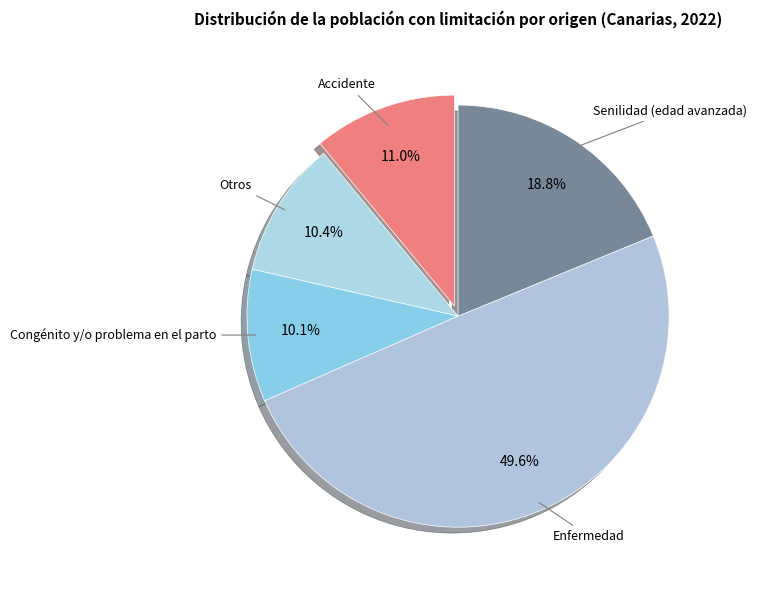

Count the number of slices in the pie.

5